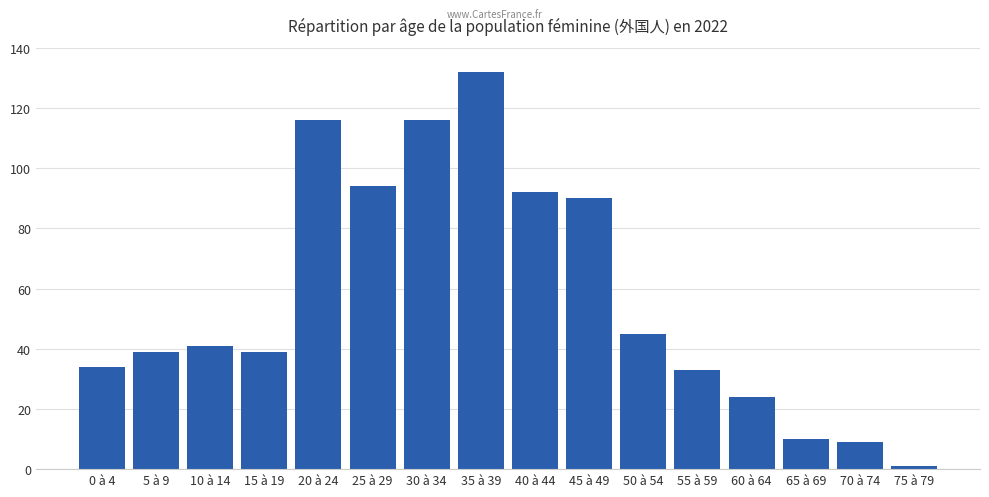

How many data points are less than 41?

8